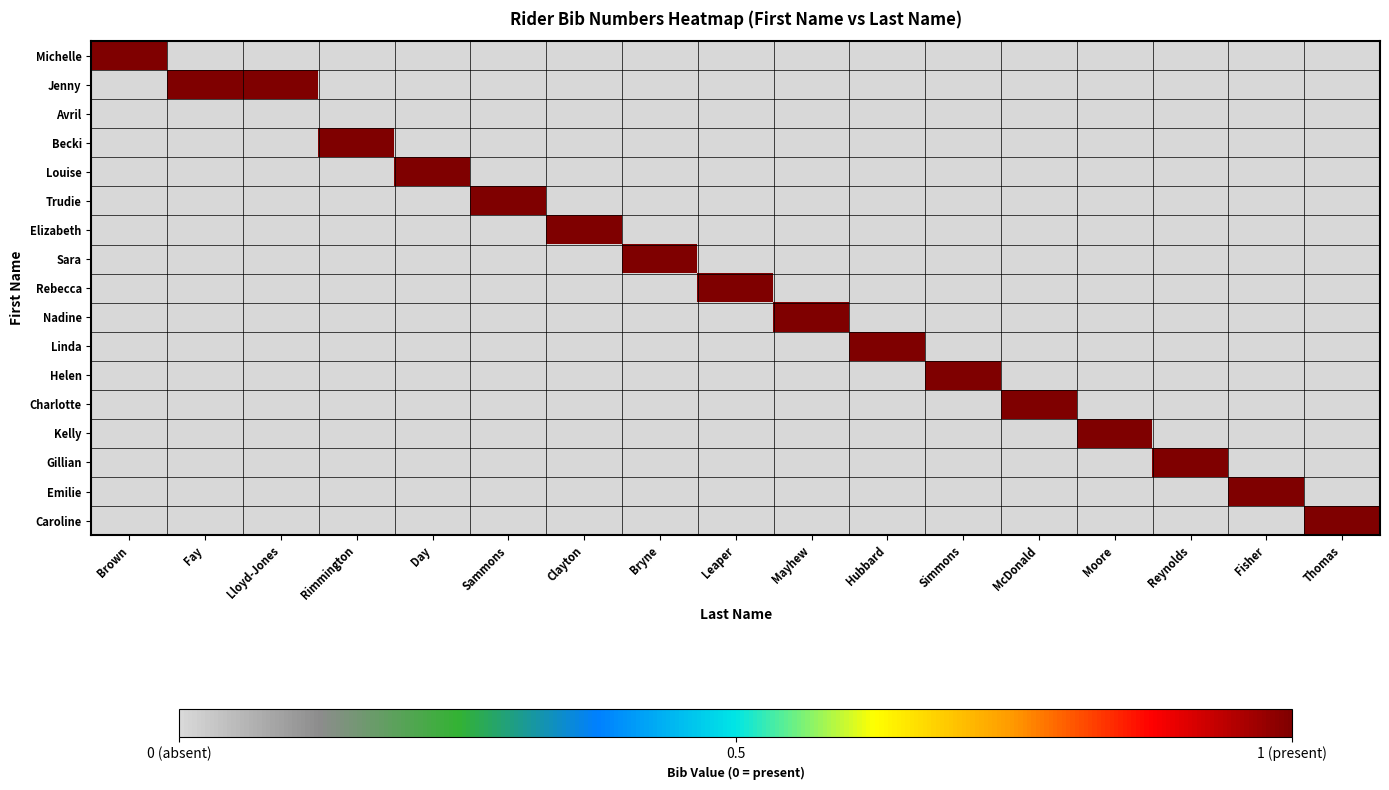

Which label corresponds to the smallest value in the chart?

Fay